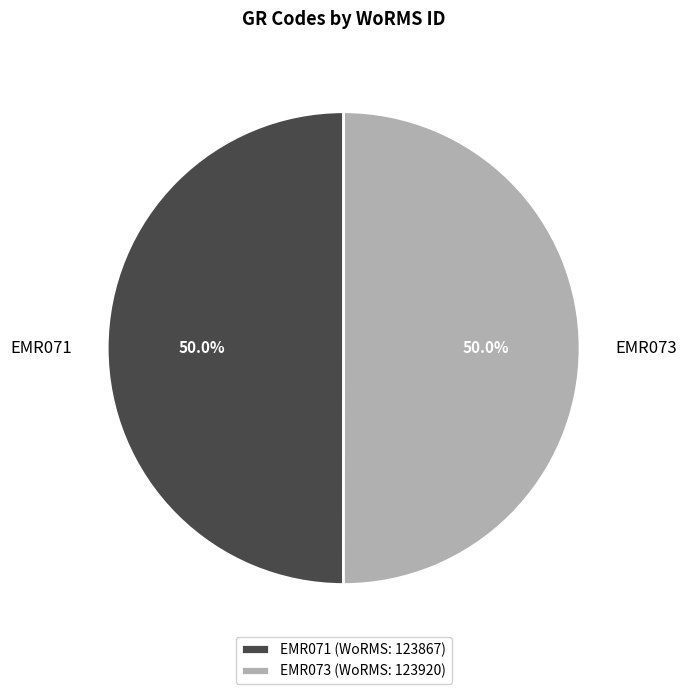

What percentage is NOT represented by EMR073?

50.0%